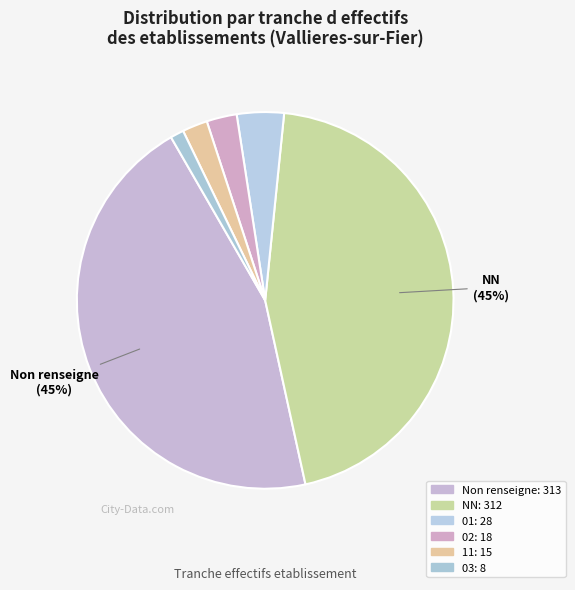

Does any single category account for the majority?

No